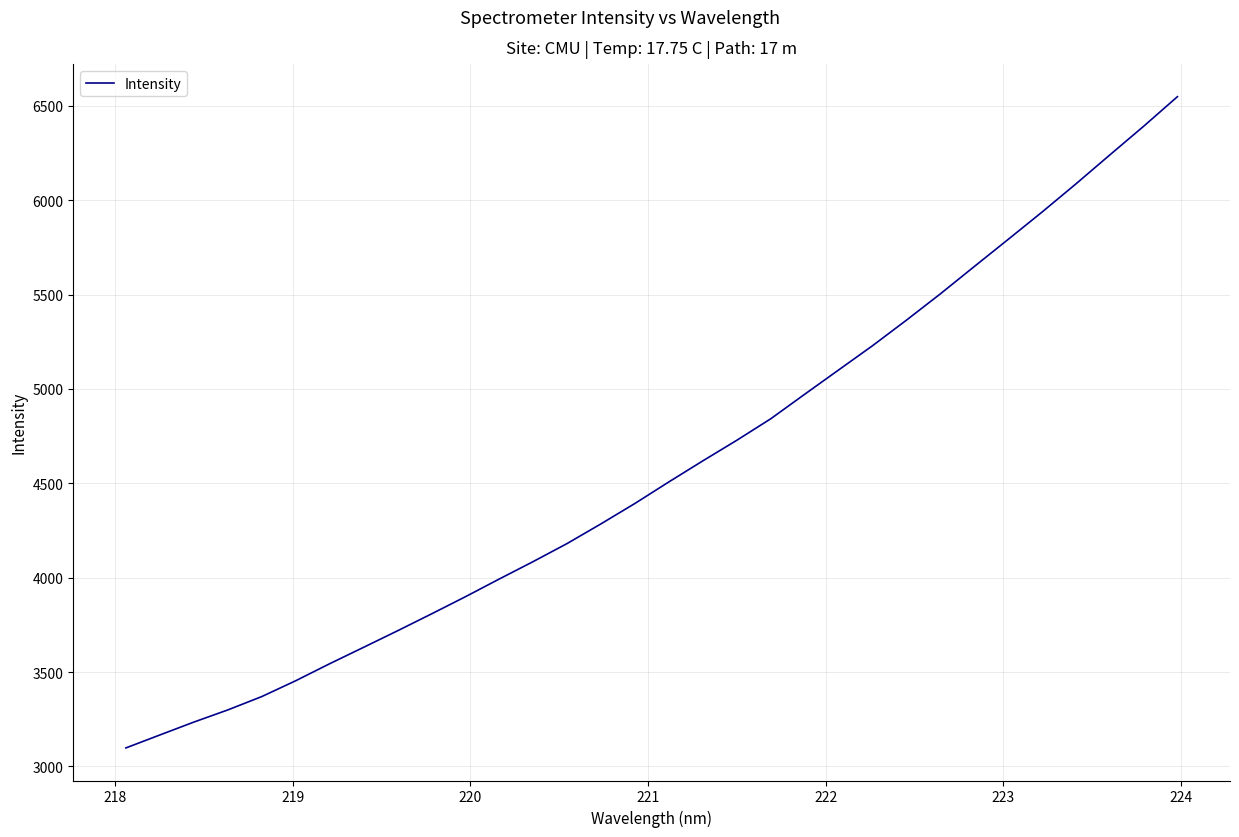

What is the maximum value shown in the chart?

6548.3